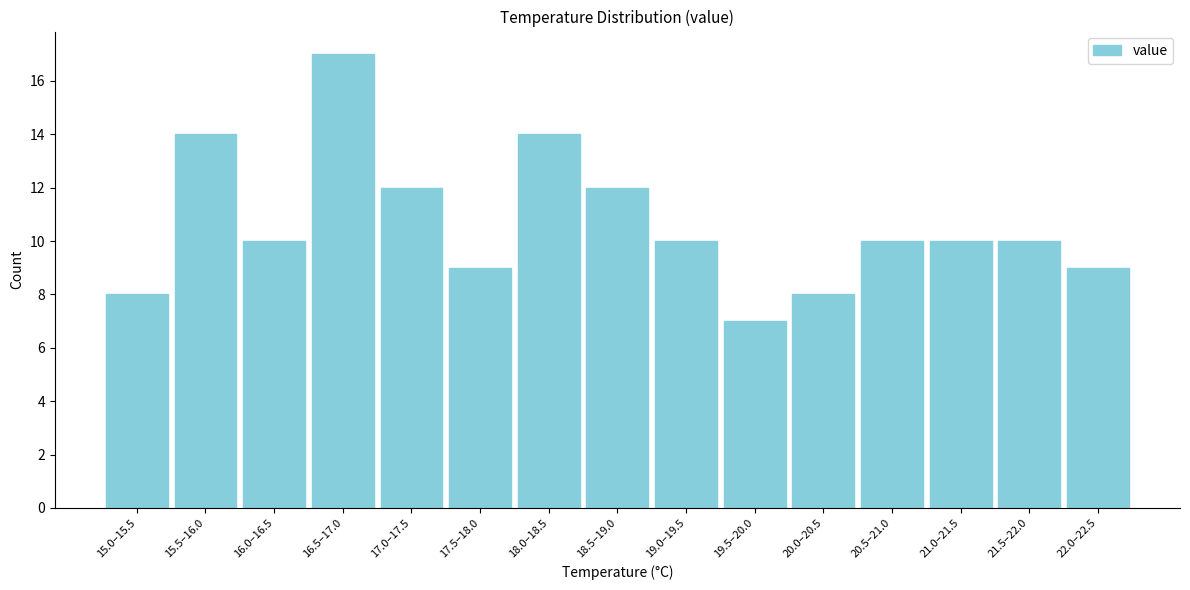

Reading left to right, list all the values displayed in this chart.

15.0–15.5=8	15.5–16.0=14	16.0–16.5=10	16.5–17.0=17	17.0–17.5=12	17.5–18.0=9	18.0–18.5=14	18.5–19.0=12	19.0–19.5=10	19.5–20.0=7	20.0–20.5=8	20.5–21.0=10	21.0–21.5=10	21.5–22.0=10	22.0–22.5=9